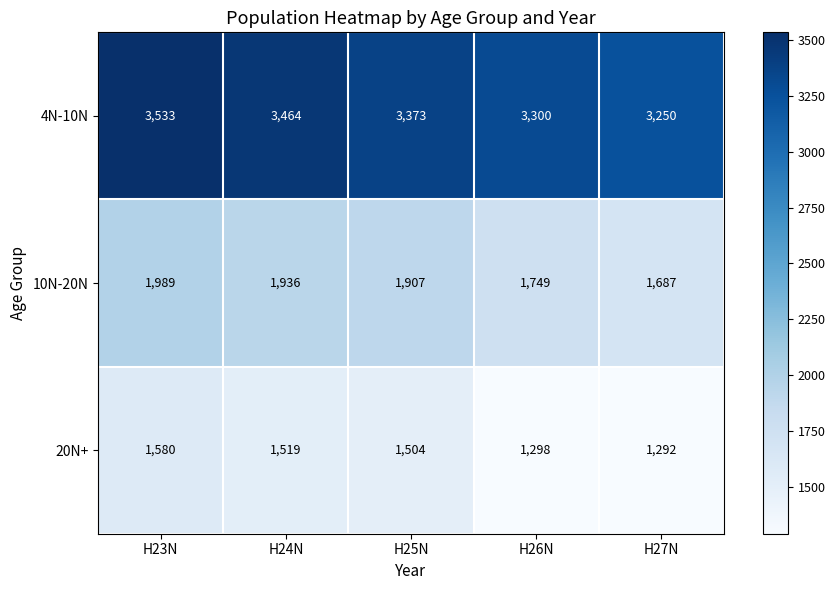

What is the difference between the highest and lowest values at H25N?

1869